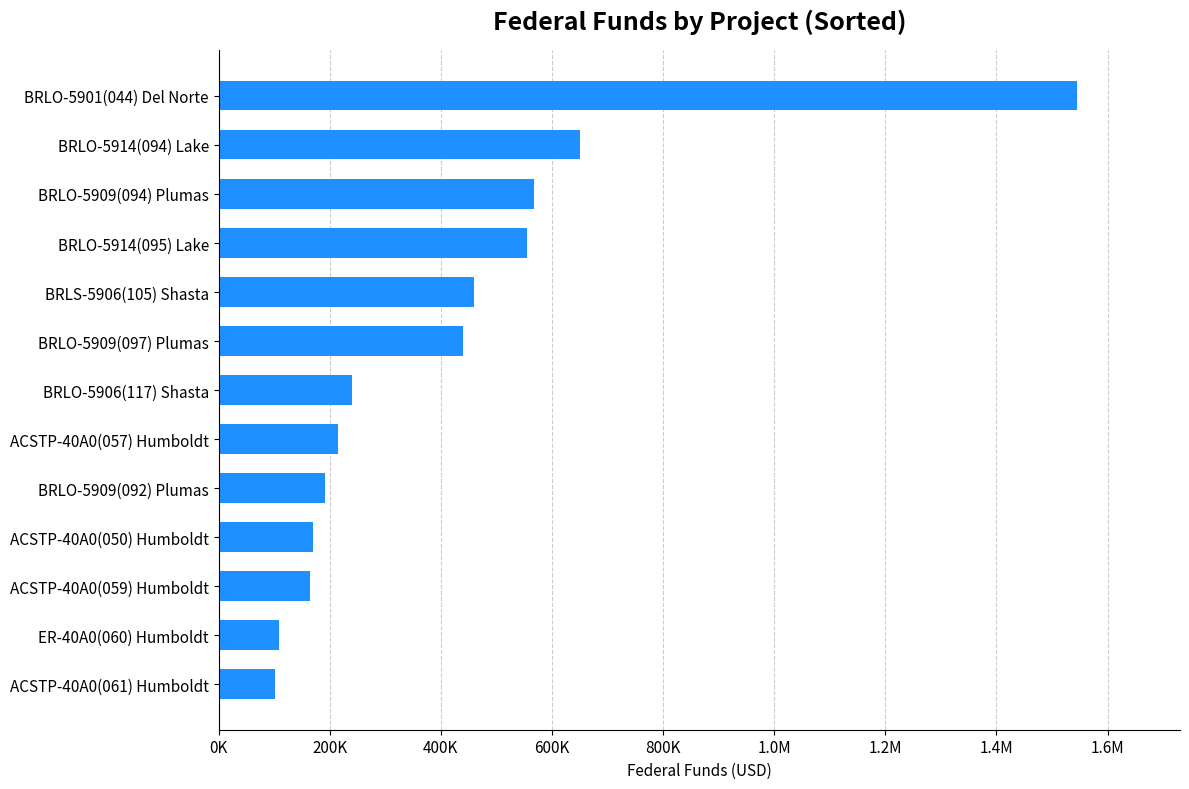

Are the bars horizontal?

Yes